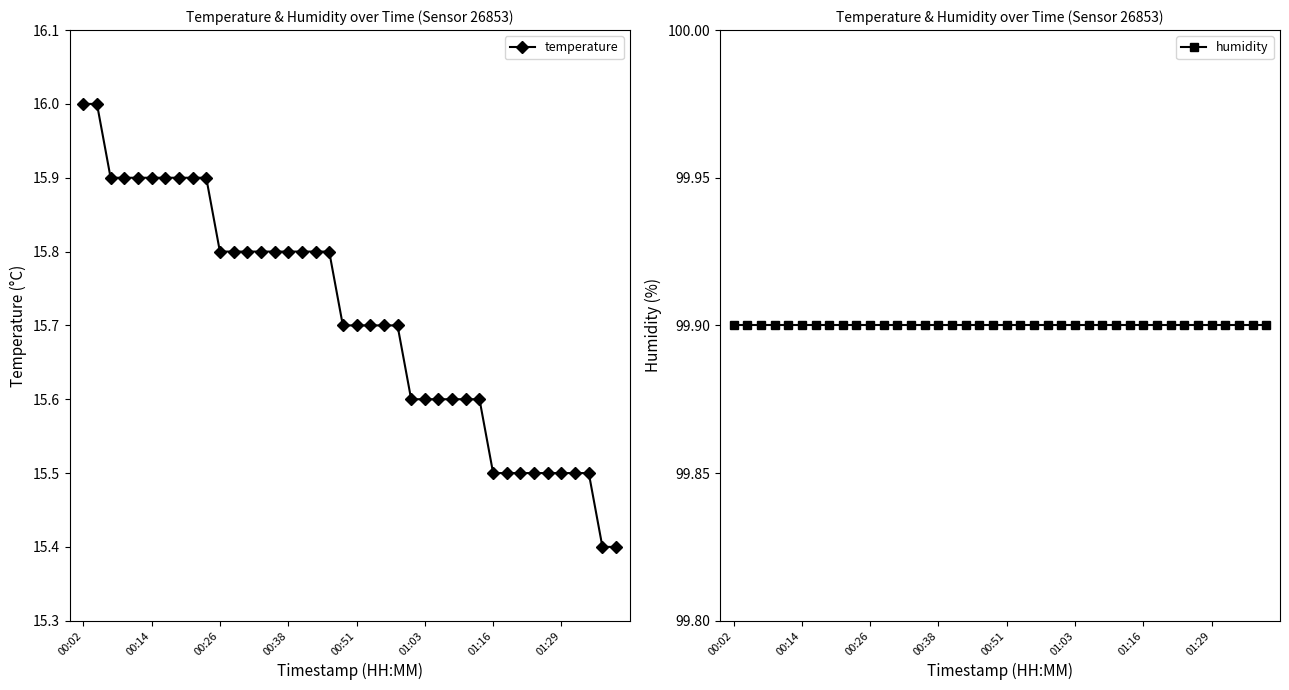

True or false: humidity and temperature intersect in this chart.

False